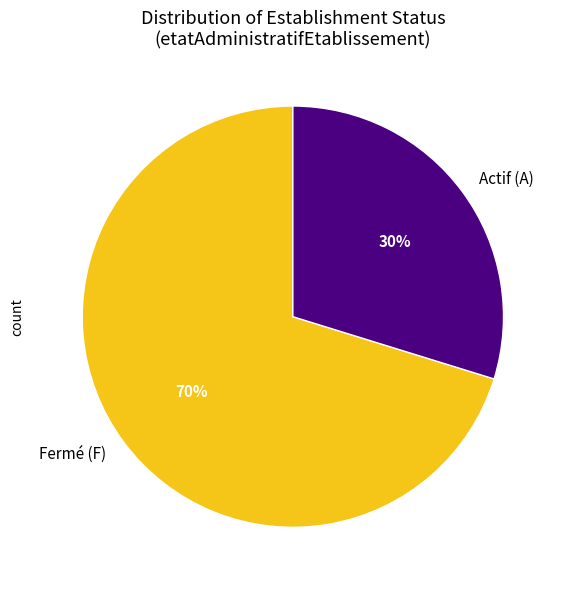

To the nearest percent, what is the average slice percentage?

50%